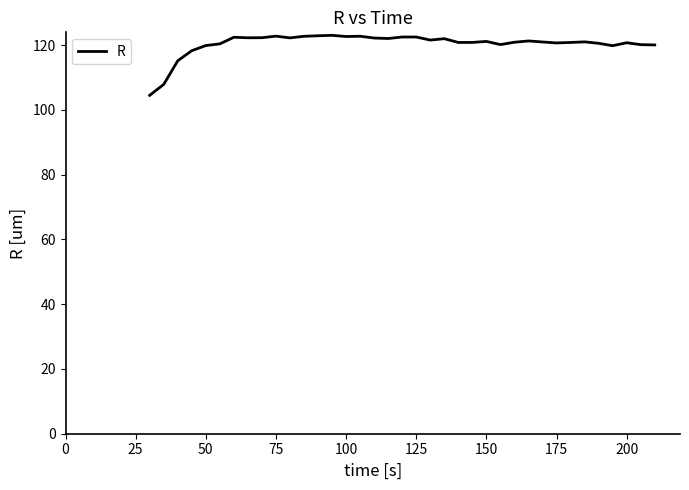

What is the sum of all values?

4454.0